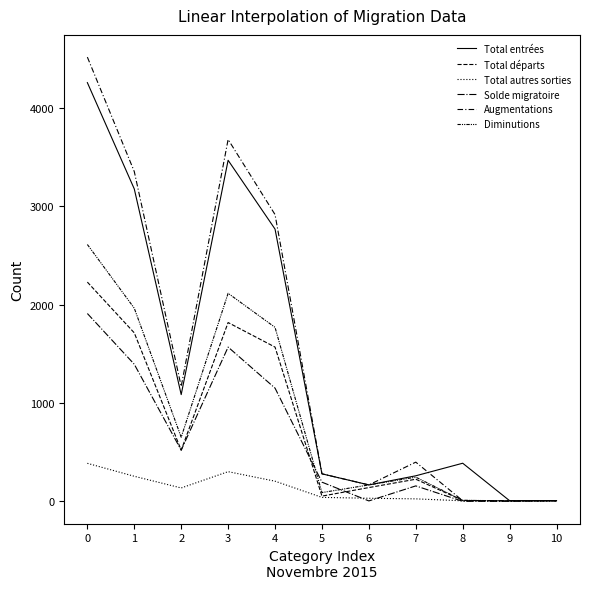

True or false: Total autres sorties and Diminutions intersect in this chart.

False